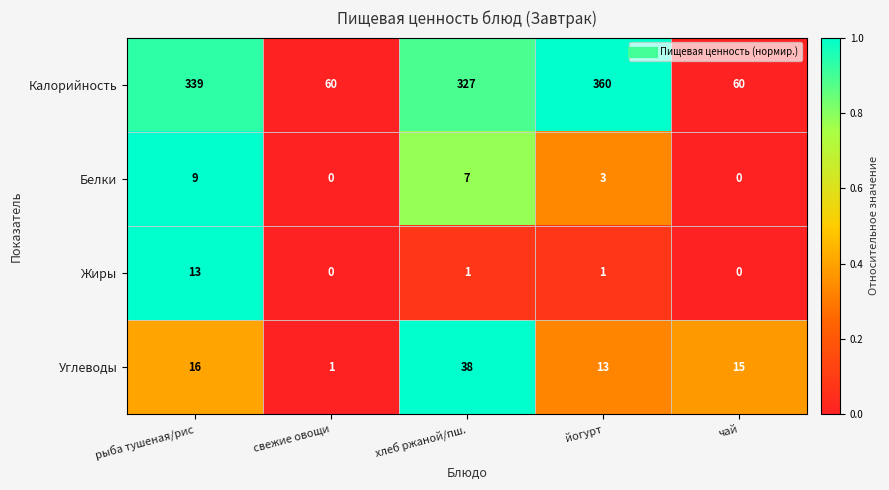

What is the spread (max minus min) of values at йогурт?

359